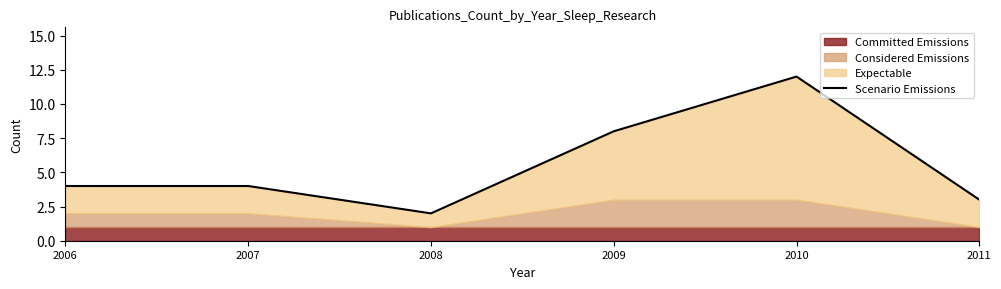

What is the greatest value displayed?

12